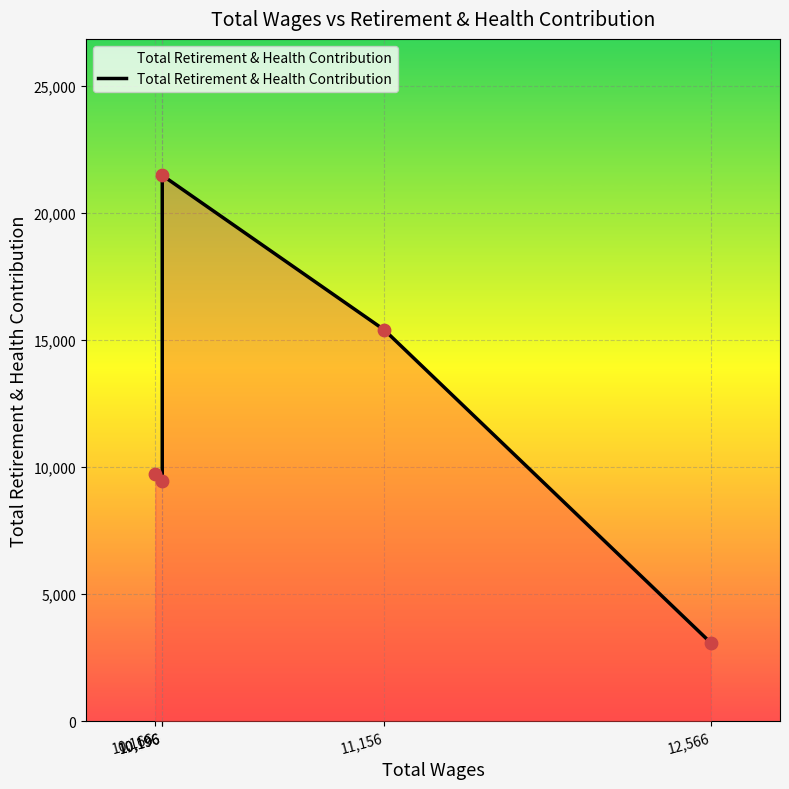

Between 11,156 and 10,196, which is larger?

11,156